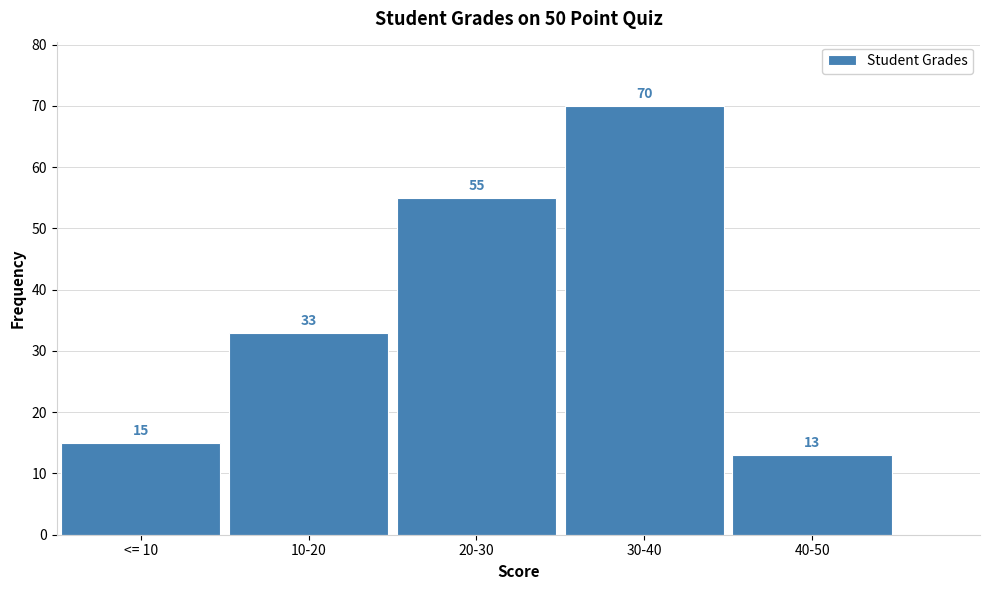

Reading right to left, transcribe all the data shown in this chart.

40-50=13	30-40=70	20-30=55	10-20=33	<= 10=15